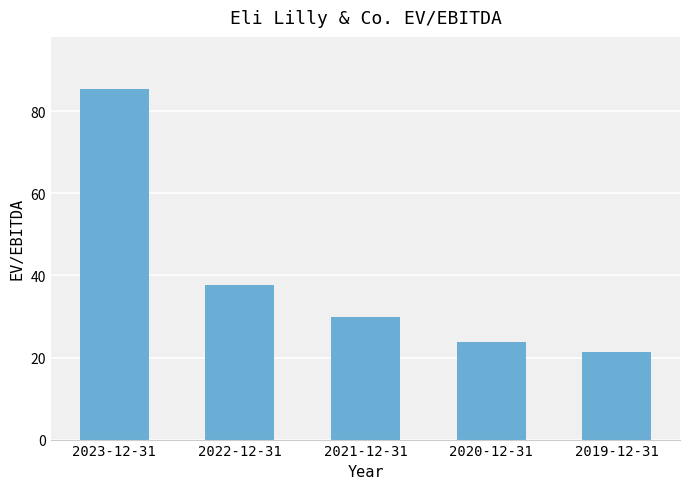

At which category does the chart reach its peak across all series?

2023-12-31